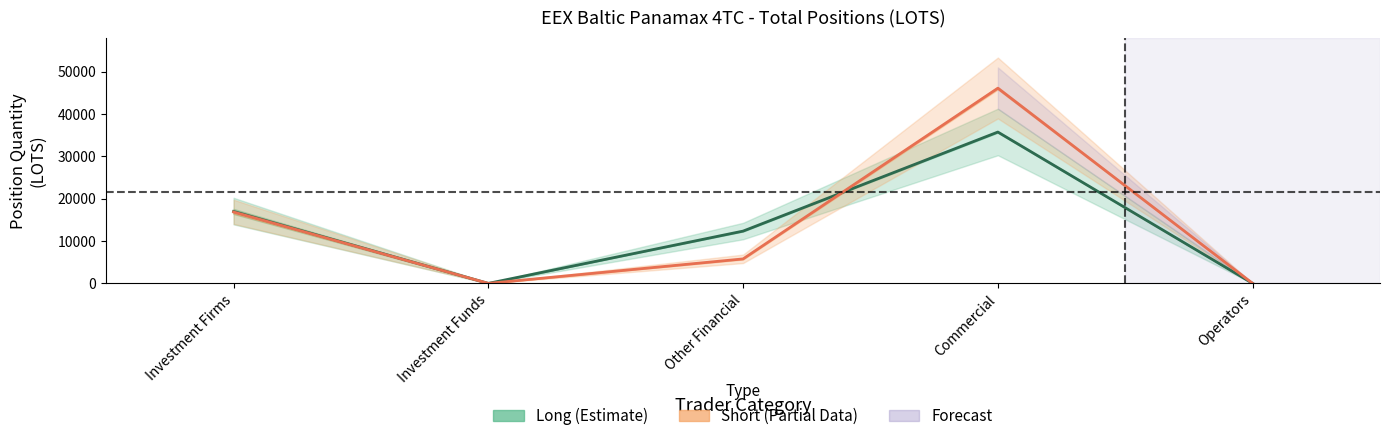

What is the highest value of the Long (Total) series?

35720.3